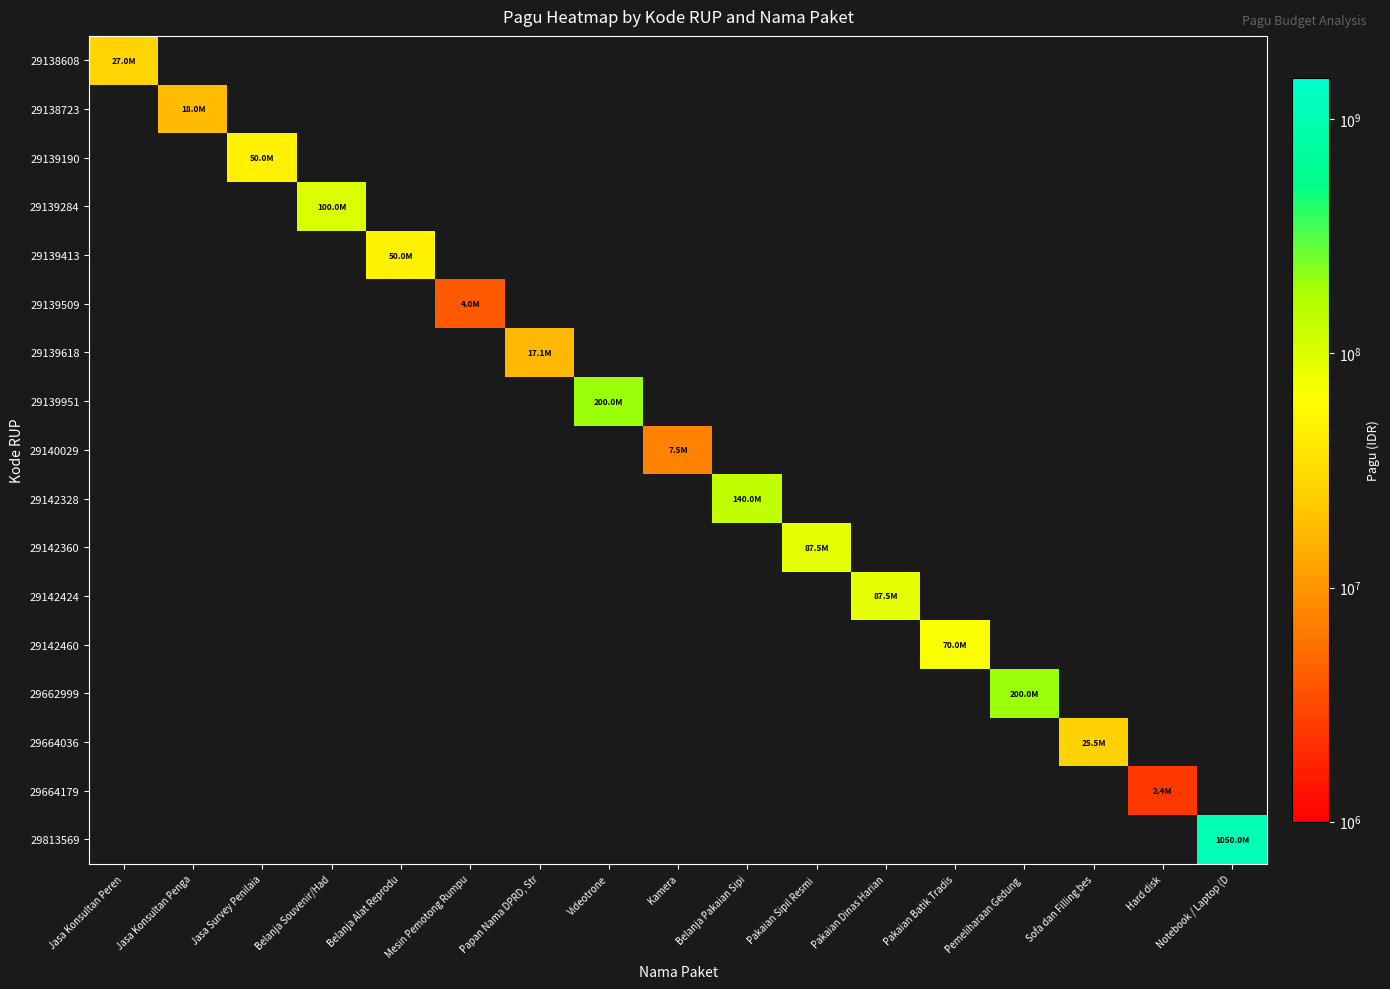

What is the smallest value displayed?

2400000.0